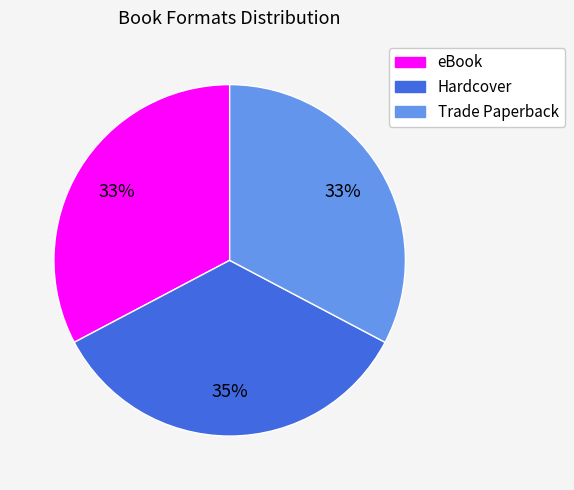

Which has a higher value, Trade Paperback or Hardcover?

Hardcover